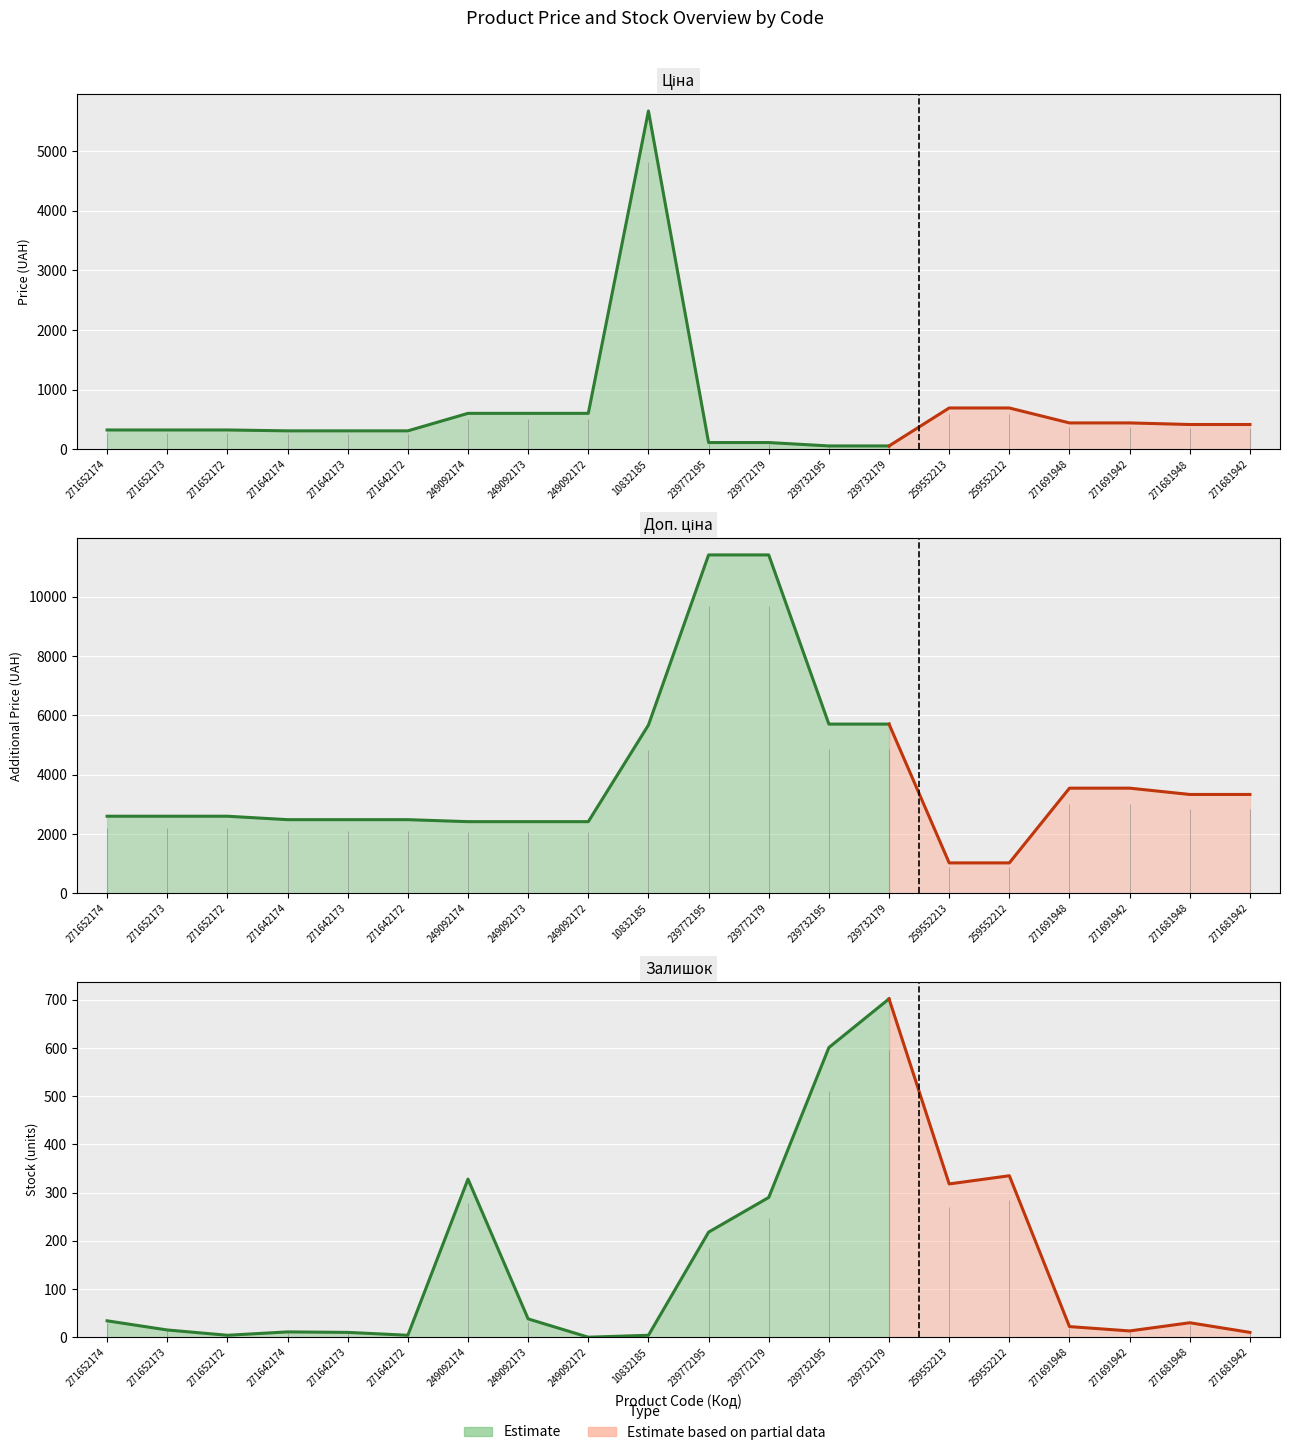

What value does the Ціна series have at 271652172?

324.8